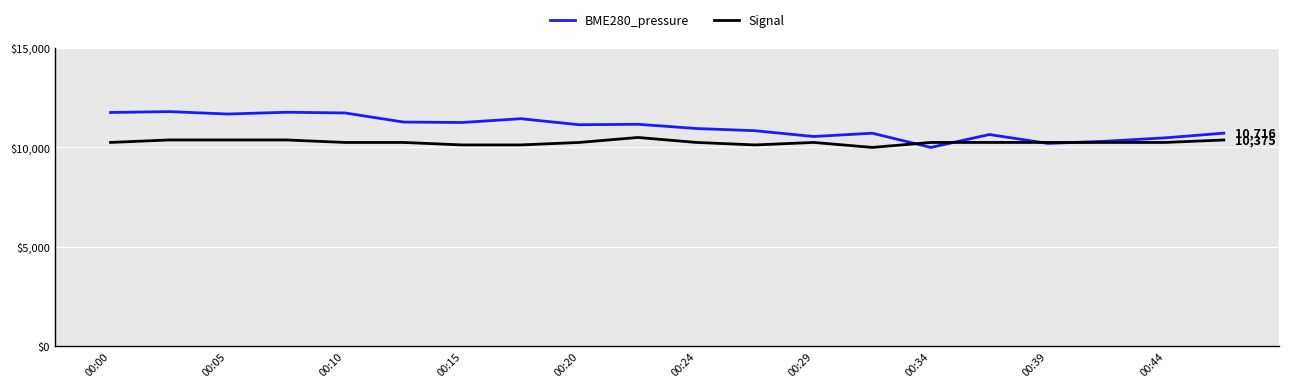

Which series has the largest total across all categories?

BME280_pressure